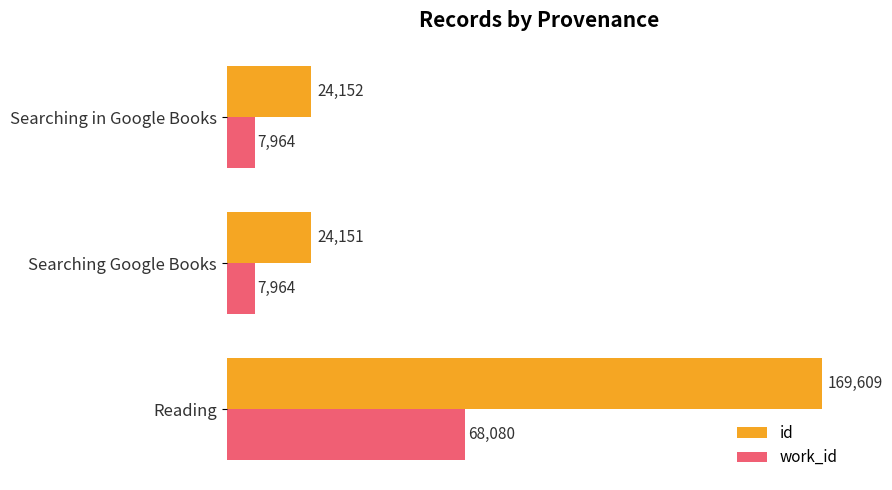

The id series shows 31592 at Searching Google Books. True or false?

False